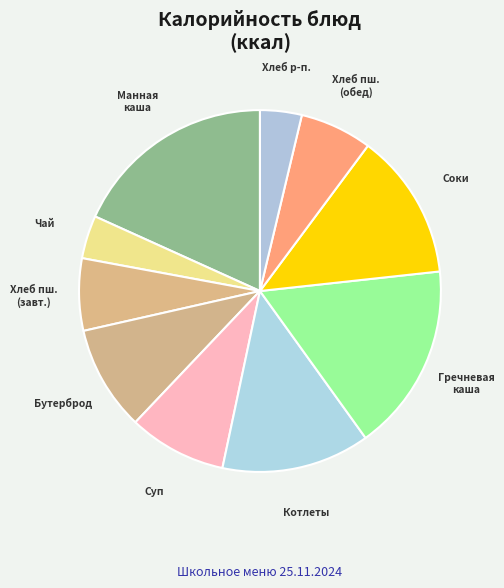

Count the number of slices in the pie.

10